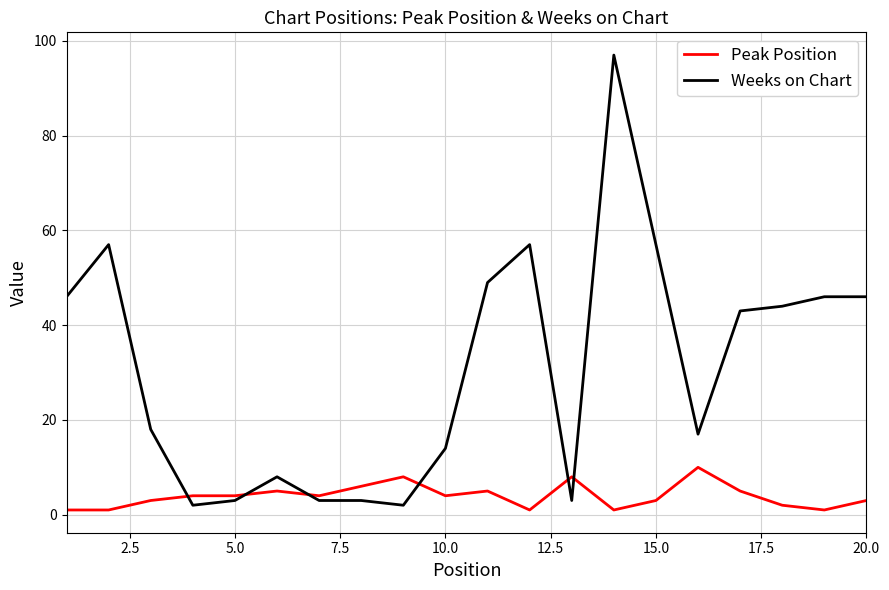

True or false: Peak Position and Weeks on Chart intersect in this chart.

True